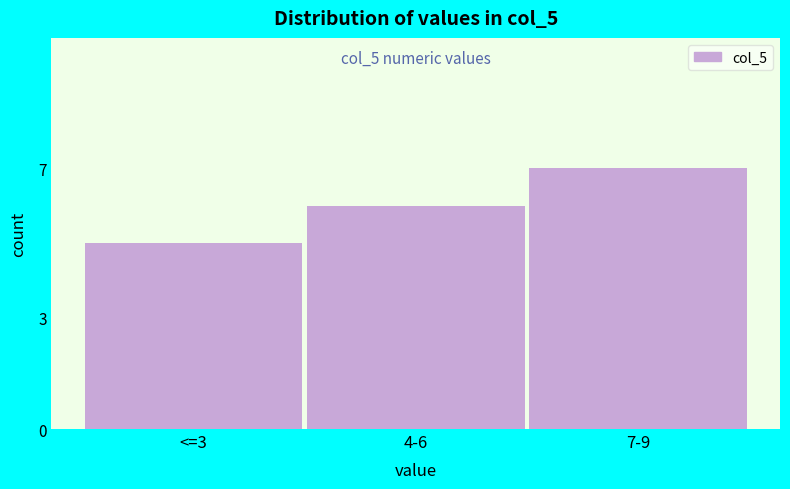

Reading right to left, what are all the values shown in this chart?

7-9=7	4-6=6	<=3=5